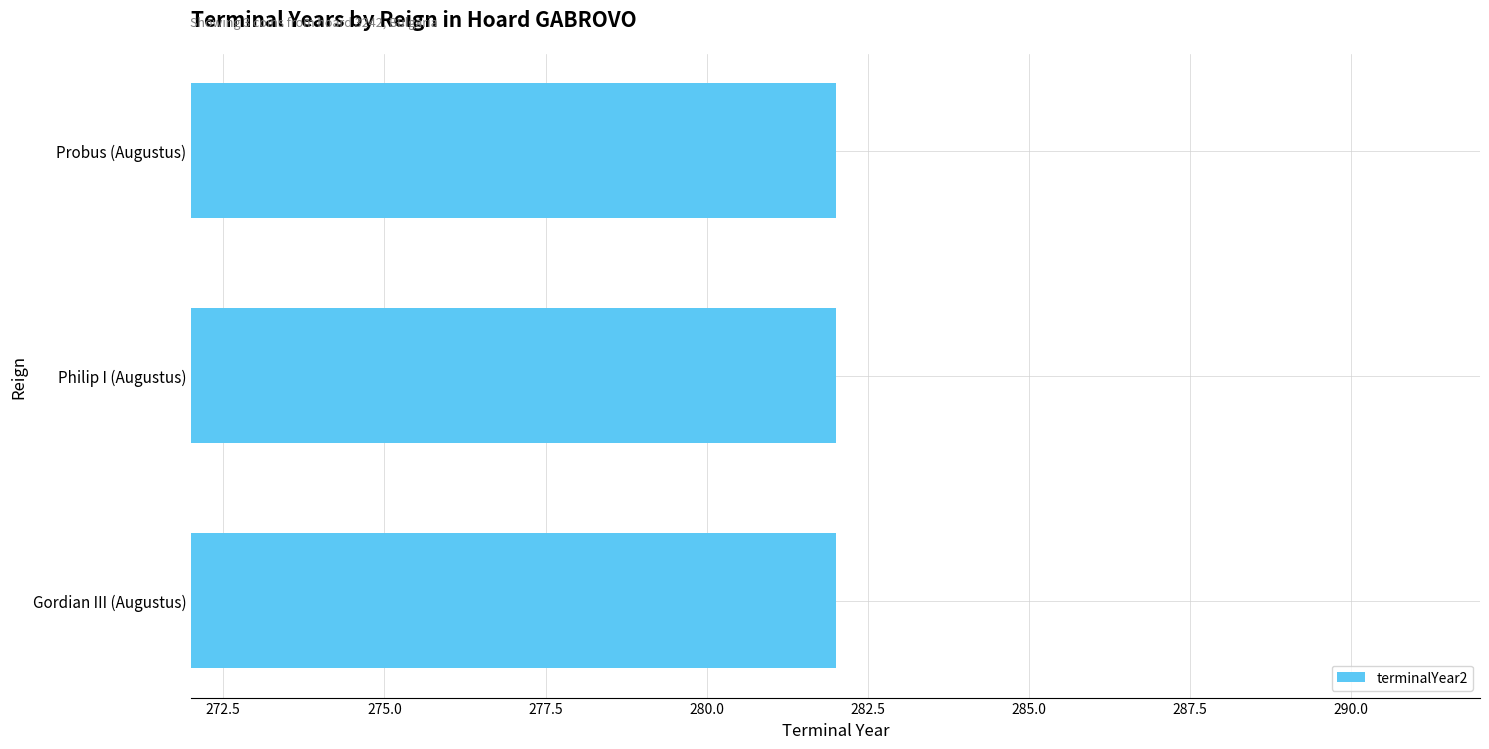

Rank the categories by terminalYear2 value from lowest to highest.

Gordian III (Augustus), Philip I (Augustus), Probus (Augustus)